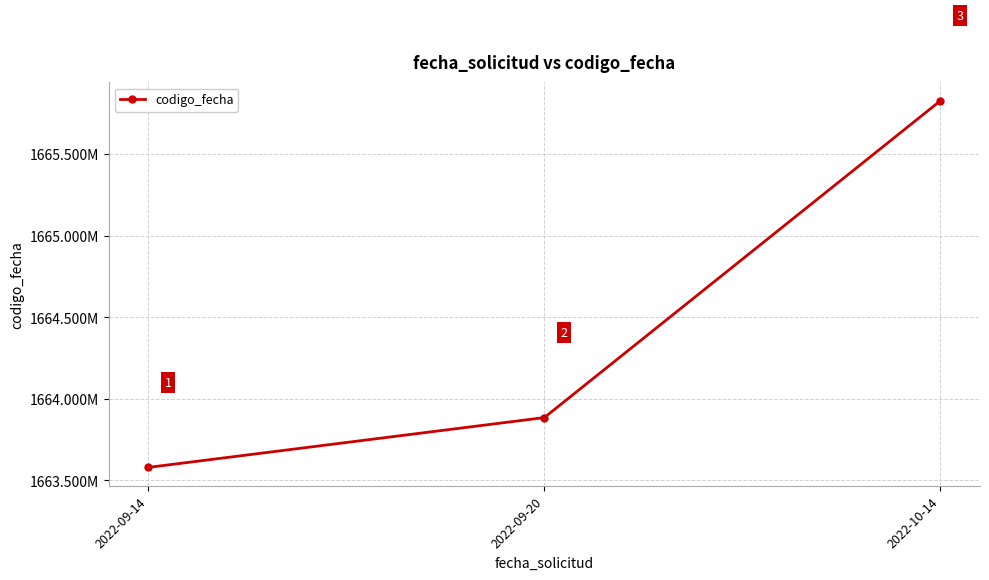

Does the chart have visible grid lines?

Yes